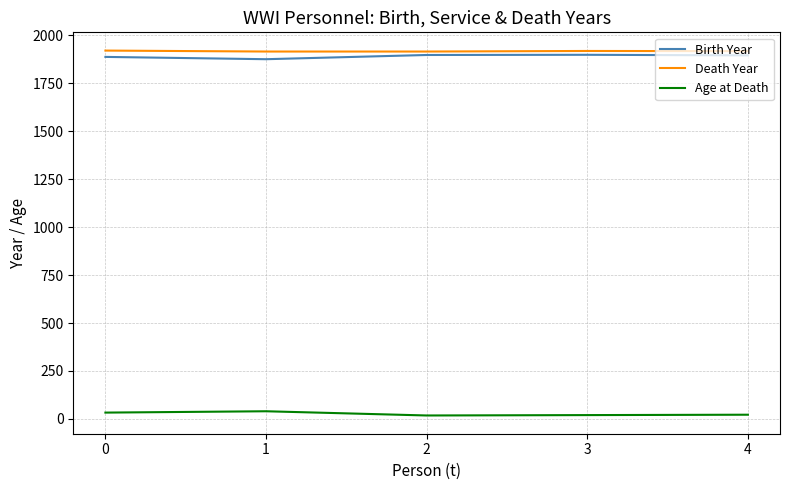

True or false: Birth Year and Death Year intersect in this chart.

False